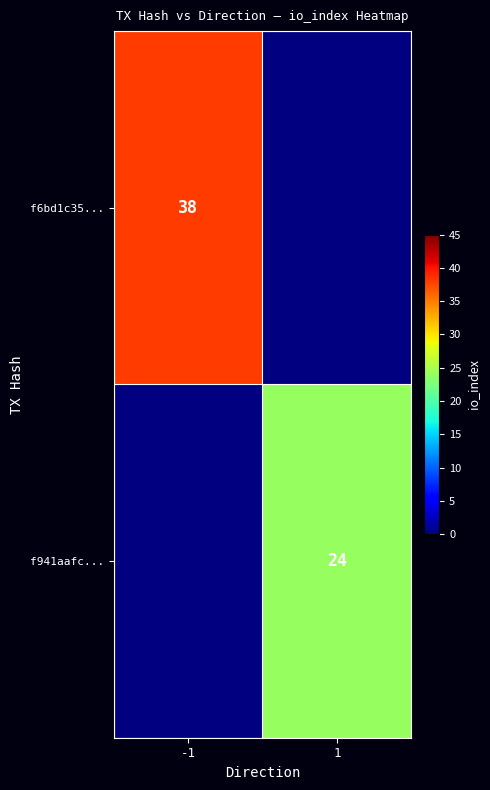

The f941aafc... series shows 40 at 1. True or false?

False